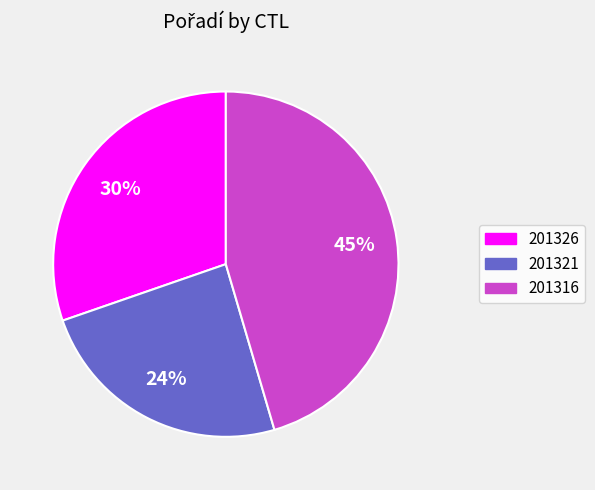

True or false: 201321 accounts for 24% of the total.

True